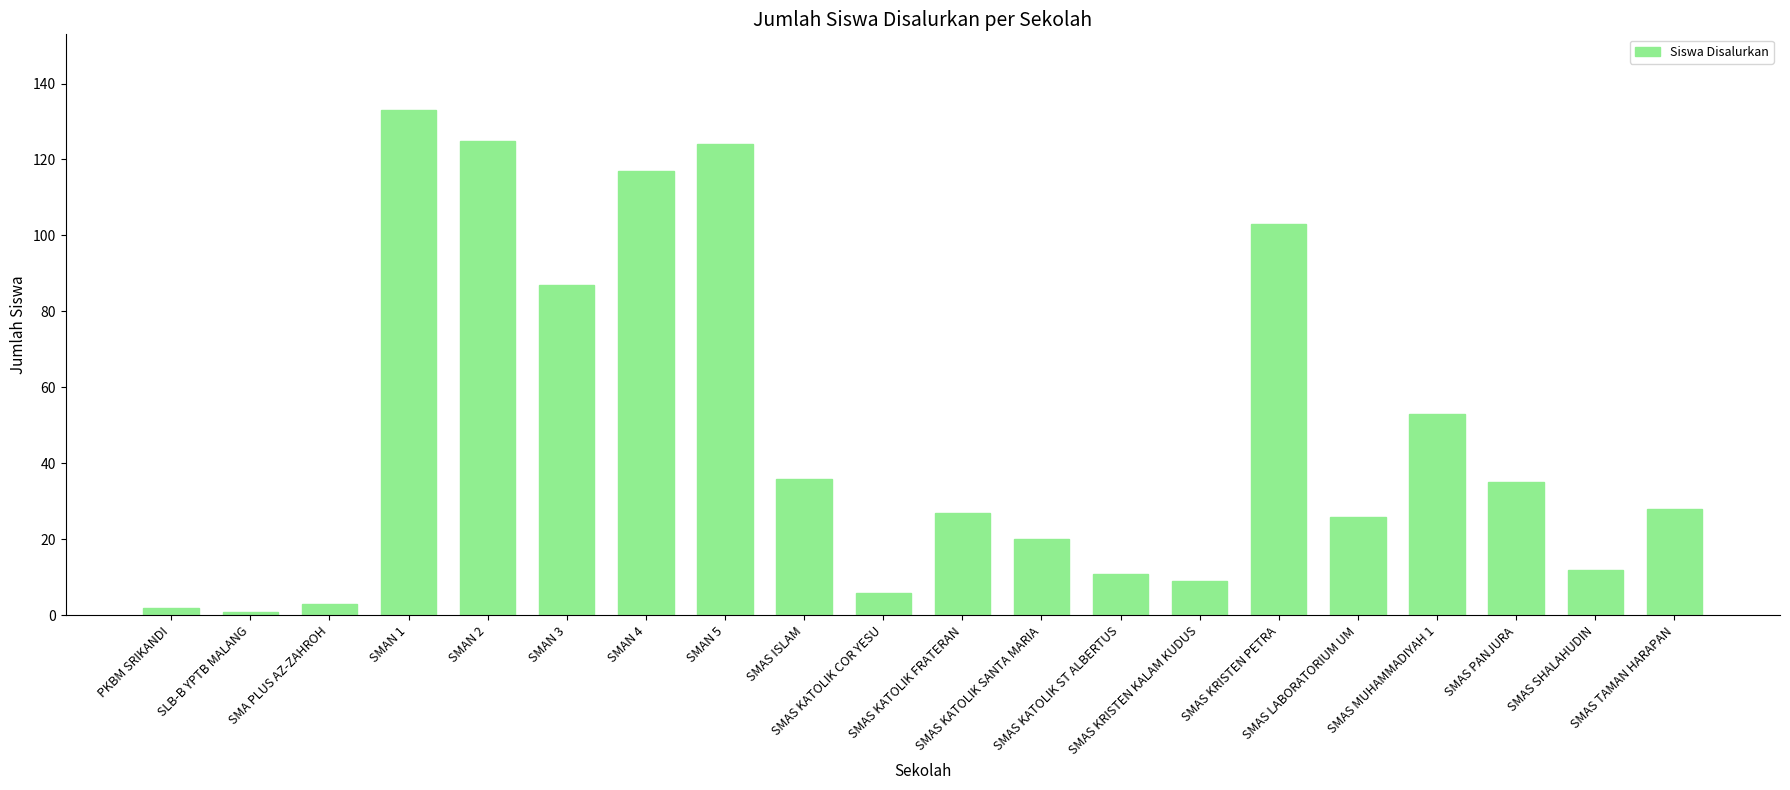

Reading left to right, list all the values displayed in this chart.

2	1	3	133	125	87	117	124	36	6	27	20	11	9	103	26	53	35	12	28